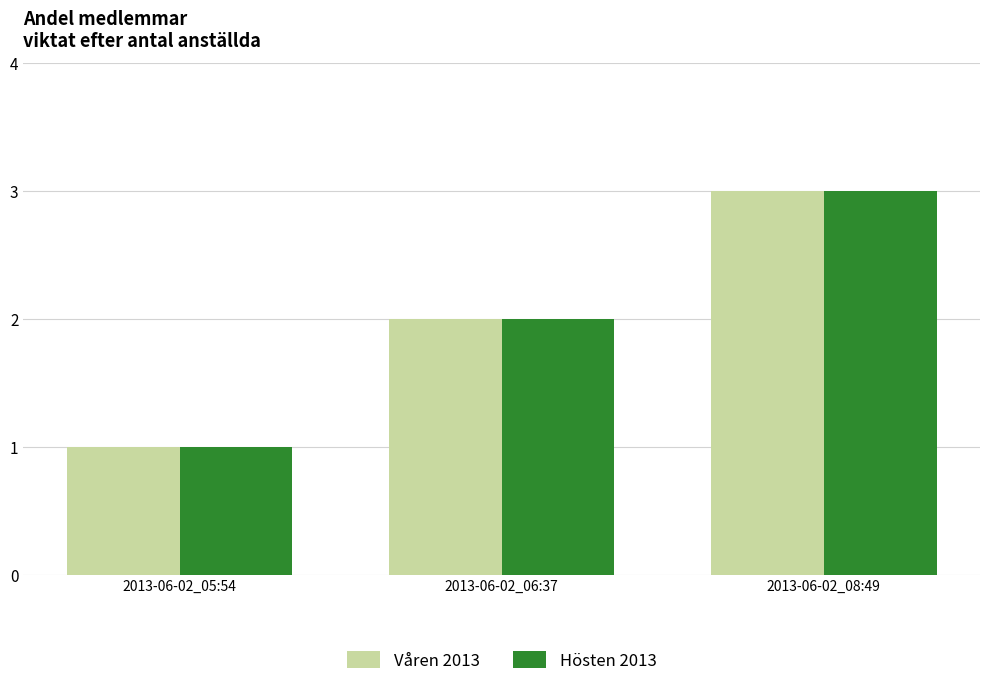

The value of Hösten 2013 at 2013-06-02_05:54 is 1. True or false?

True